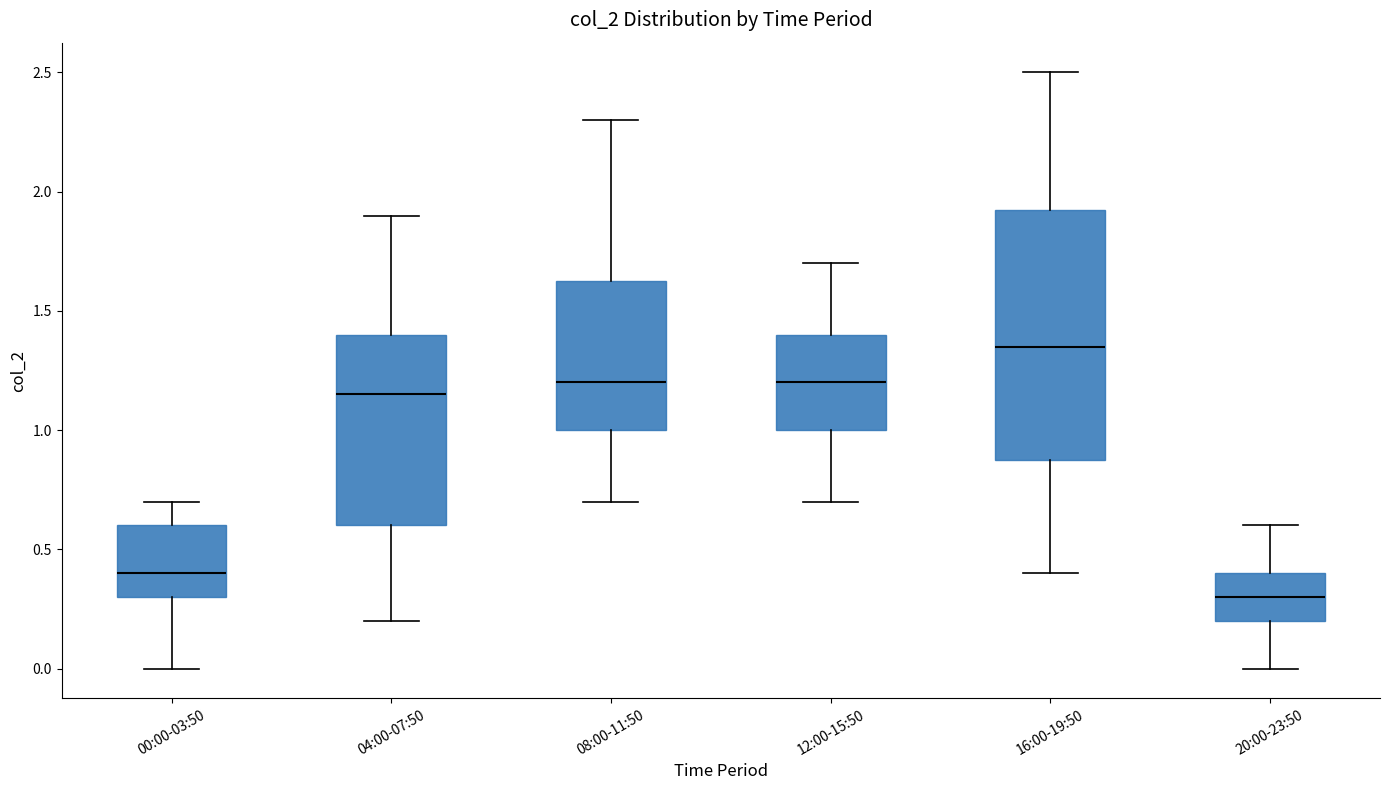

Reading left to right, read every box against the y-axis: the position of its median line, the range the box covers, and the ends of its whiskers. The values are not printed on the chart, so give them approximately, as read against the axis.

00:00-03:50: median 0.40, box 0.30 to 0.60, whiskers 0.00 to 0.70
04:00-07:50: median 1.15, box 0.60 to 1.40, whiskers 0.20 to 1.90
08:00-11:50: median 1.20, box 1.00 to 1.65, whiskers 0.70 to 2.30
12:00-15:50: median 1.20, box 1.00 to 1.40, whiskers 0.70 to 1.70
16:00-19:50: median 1.35, box 0.90 to 1.95, whiskers 0.40 to 2.50
20:00-23:50: median 0.30, box 0.20 to 0.40, whiskers 0.00 to 0.60